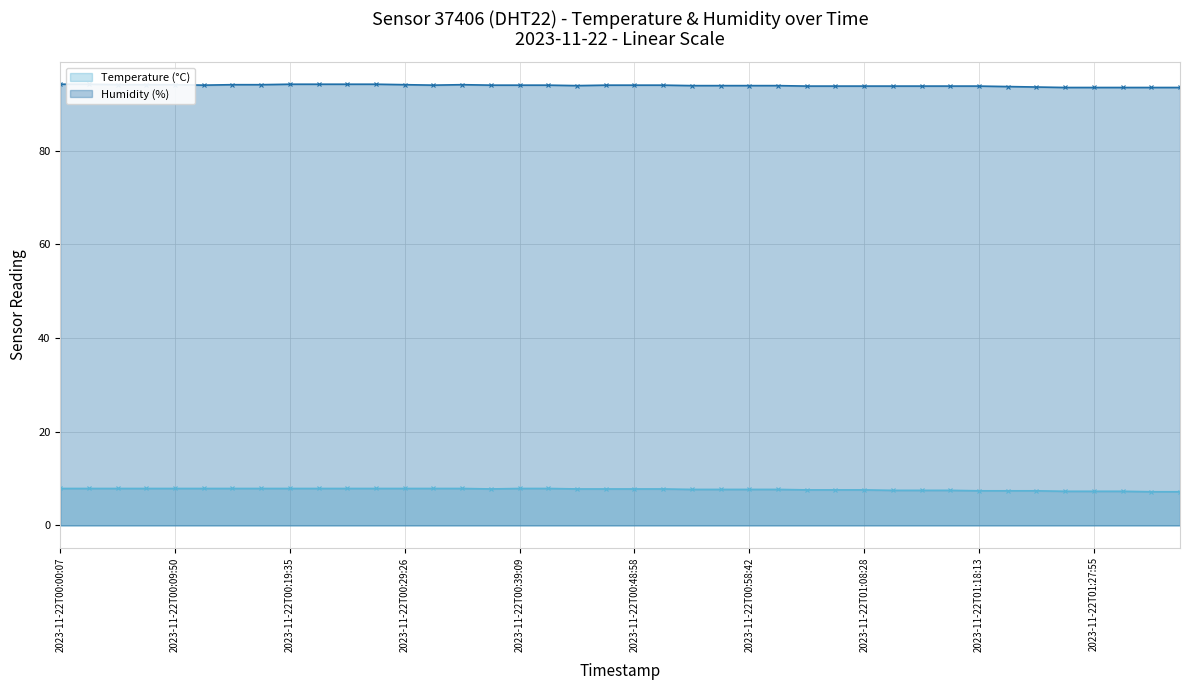

At which category does Humidity (%) reach its first local valley?

2023-11-22T00:12:15